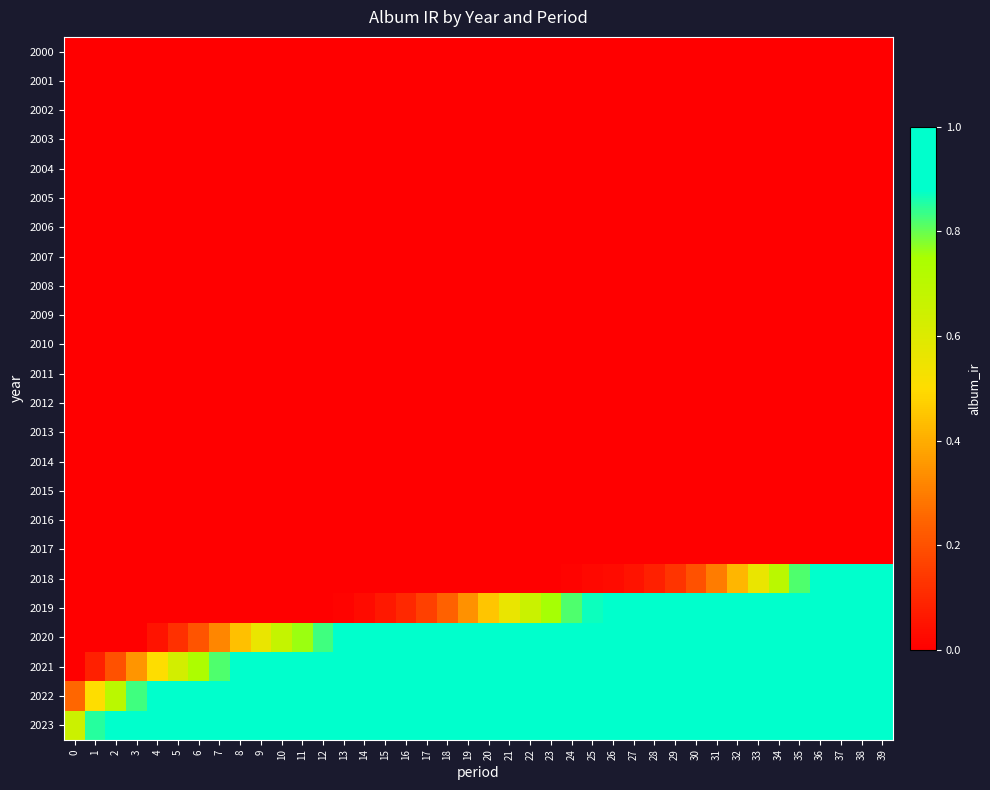

What is the total value across all series at 0?

0.9